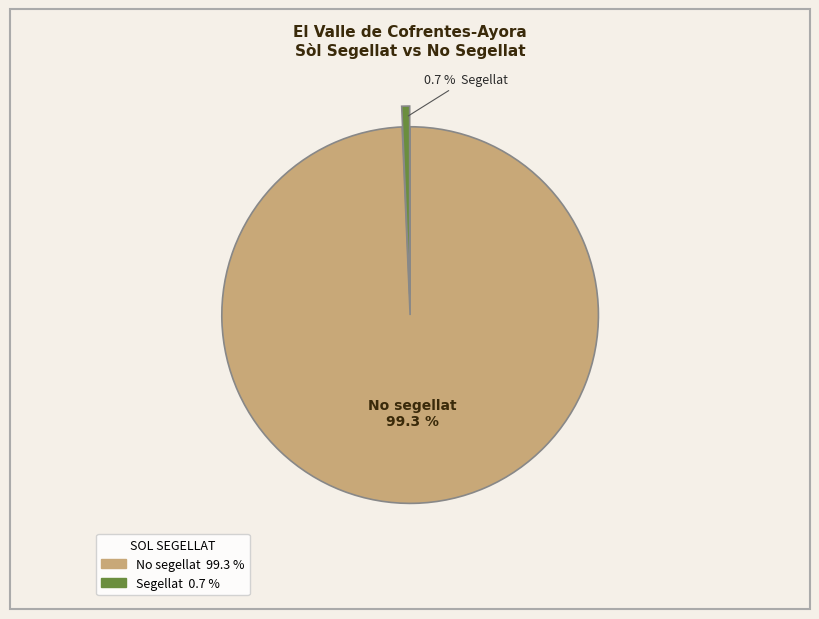

Is the sum of No segellat and Segellat greater than half?

Yes